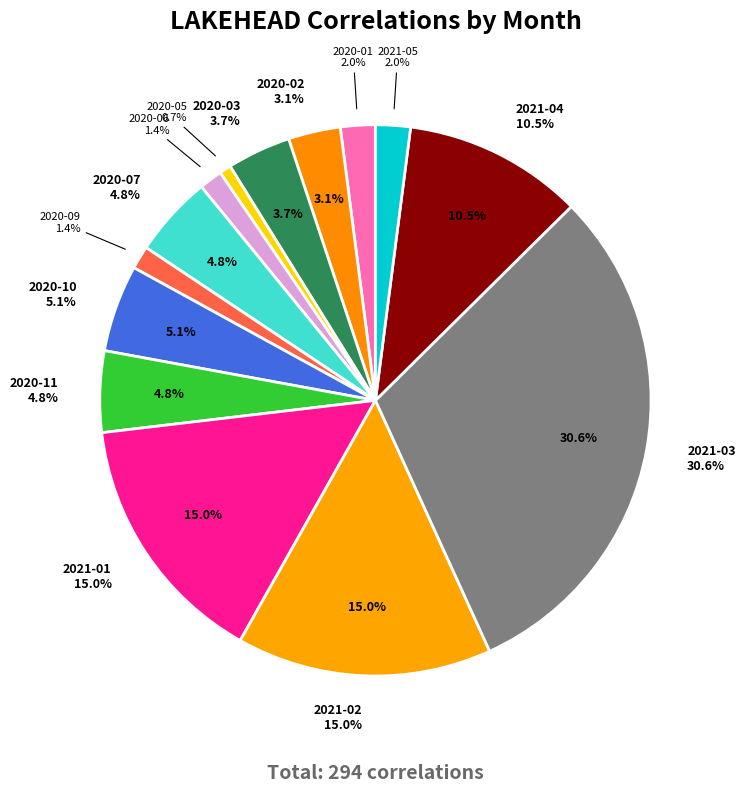

To the nearest percent, what is the average slice percentage?

7%